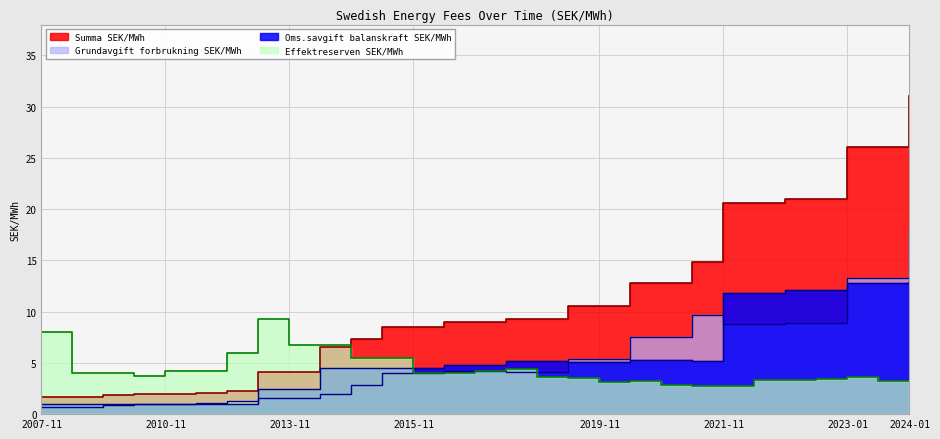

Which series has the largest total across all categories?

Summa SEK/MWh